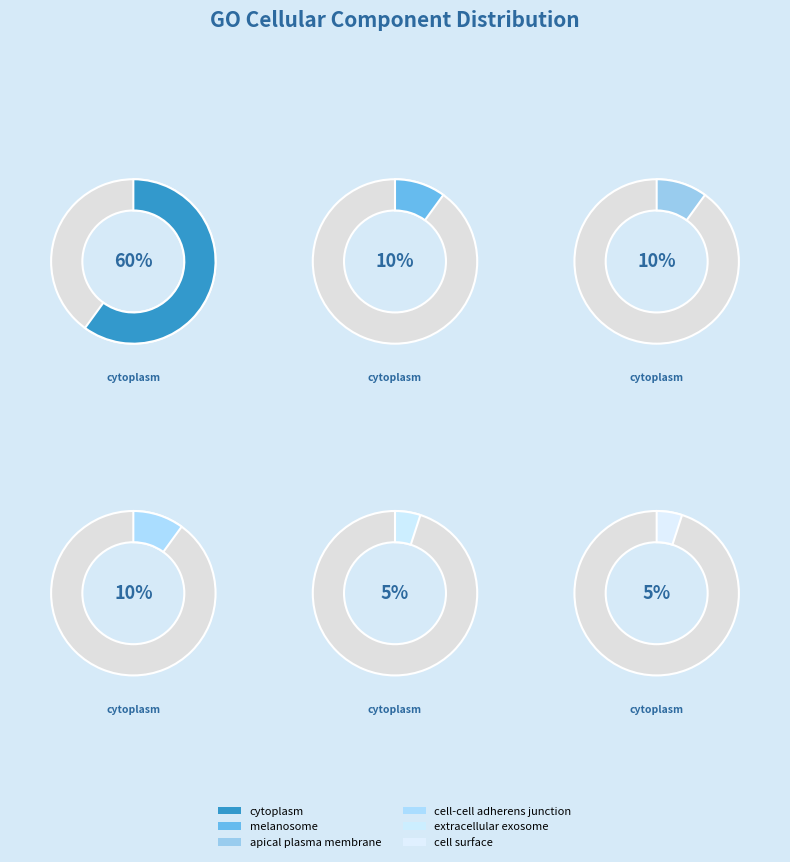

Which category accounts for the majority?

cytoplasm